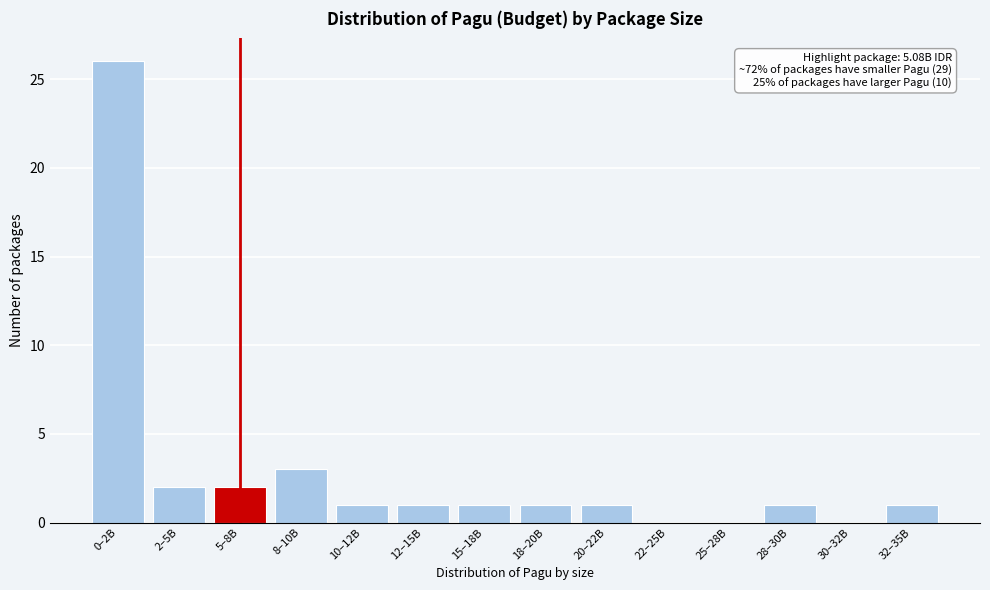

Reading right to left, list all the values displayed in this chart.

32–35B=1	30–32B=0	28–30B=1	25–28B=0	22–25B=0	20–22B=1	18–20B=1	15–18B=1	12–15B=1	10–12B=1	8–10B=3	5–8B=2	2–5B=2	0–2B=26